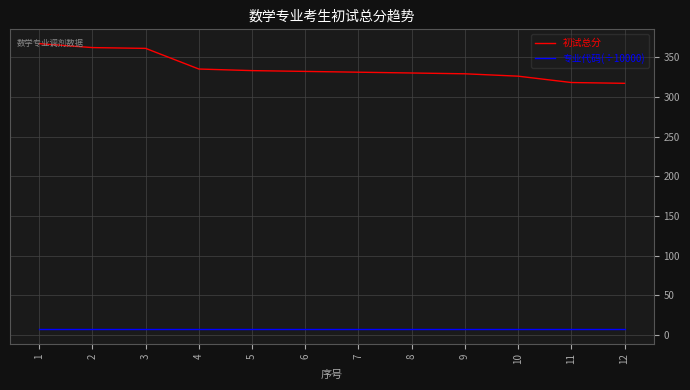

How many values in the 初试总分 series are below 332?

6